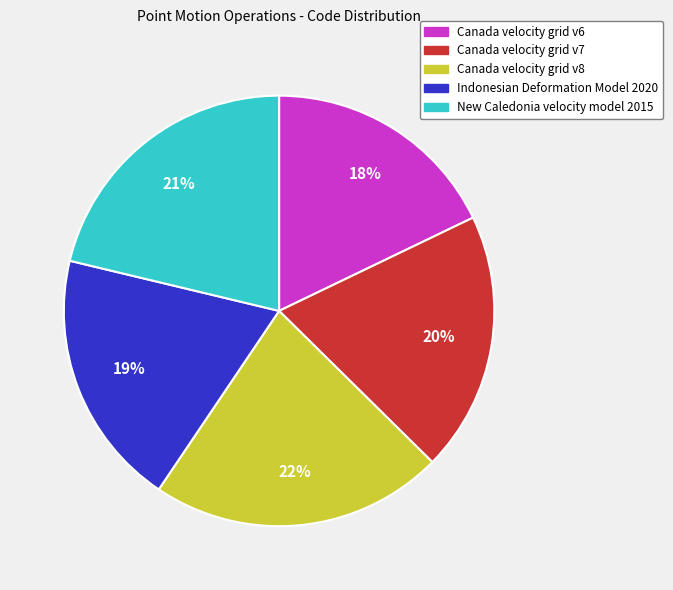

Which slice is the smallest?

Canada velocity grid v6